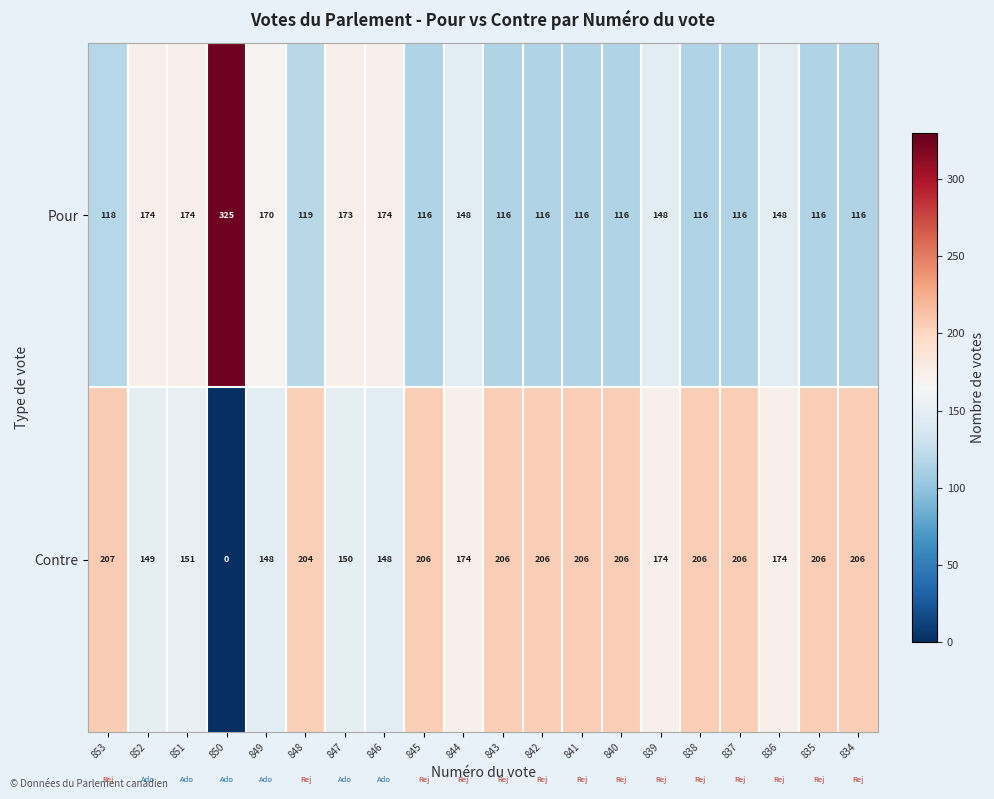

True or false: Contre has a value of 206 at 841.

True